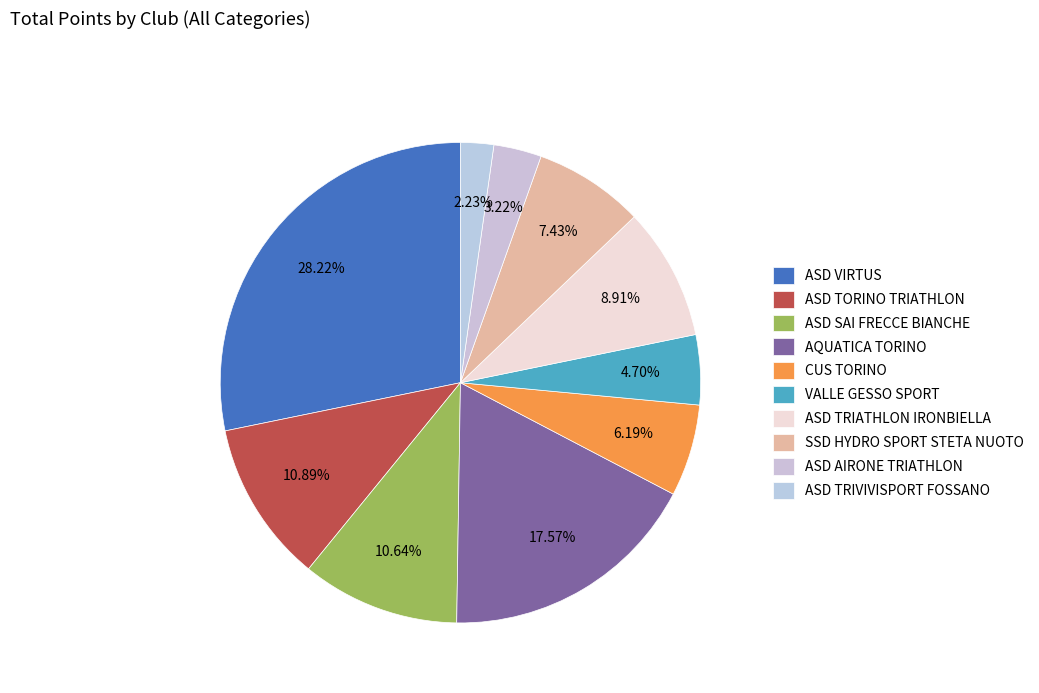

To the nearest percent, what percentage of the pie is CUS TORINO?

6%